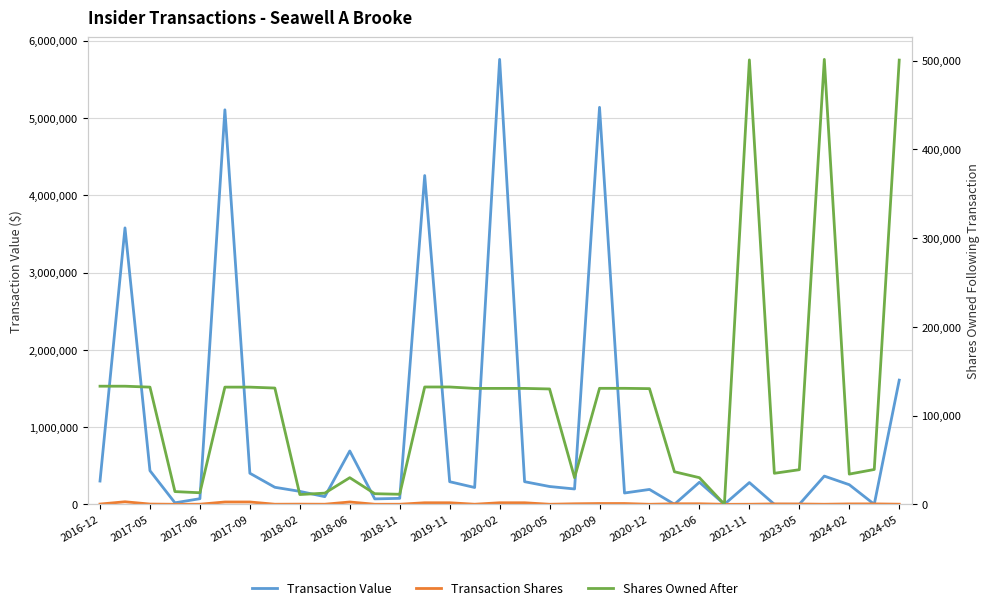

True or false: Transaction Shares and Transaction Value cross at least once.

True